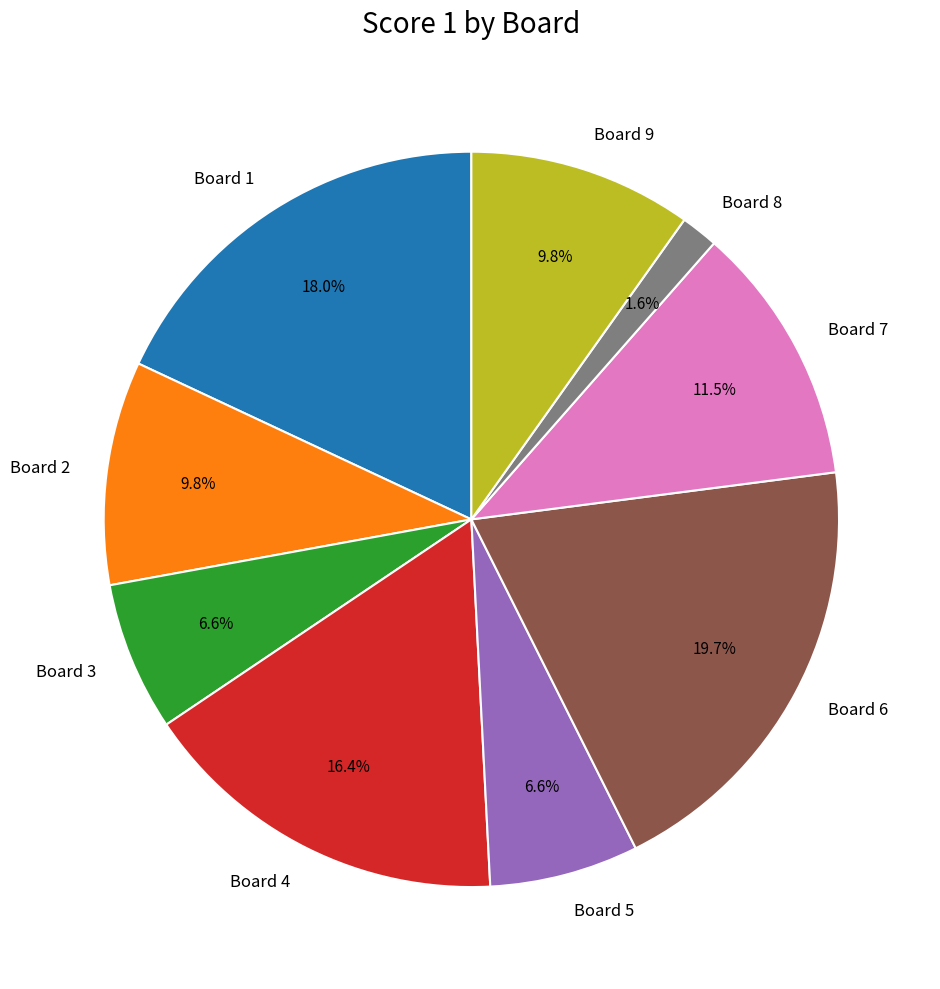

Which category has the smallest portion of the pie?

Board 8